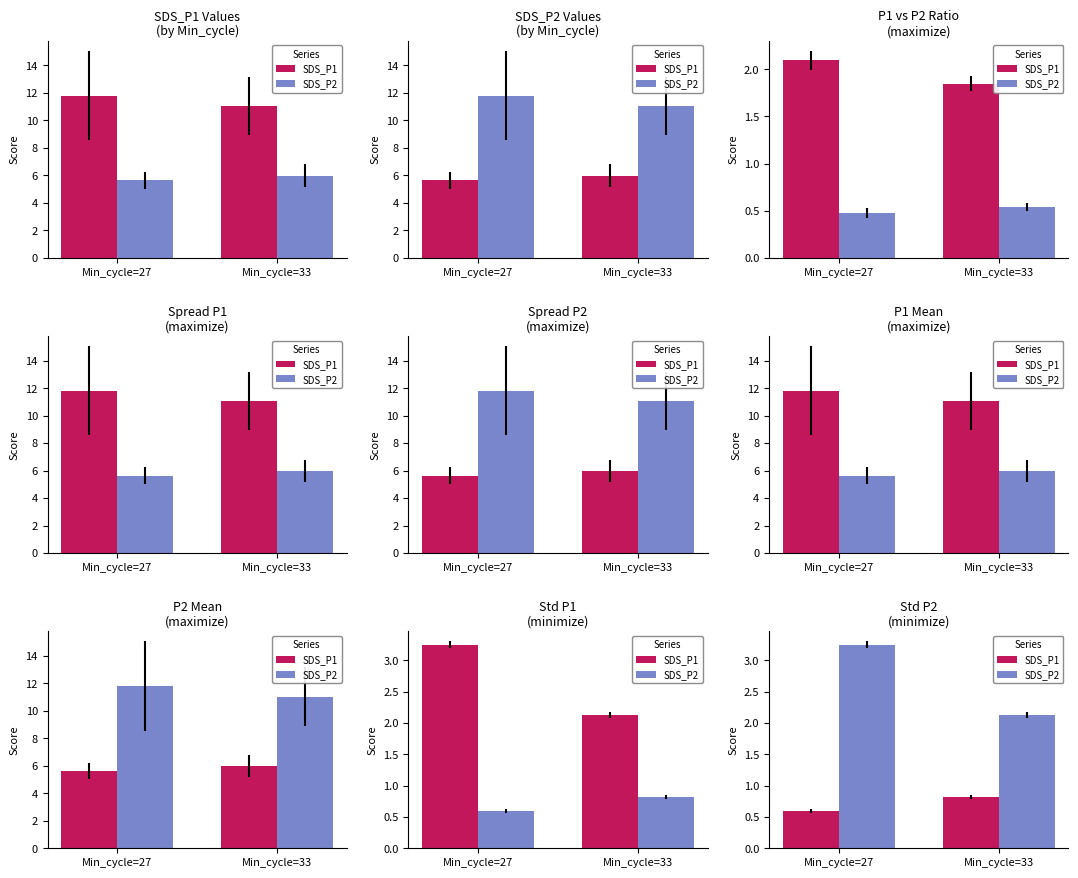

What is the value of the SDS_P2 bar at the 1st from the left?

3.3